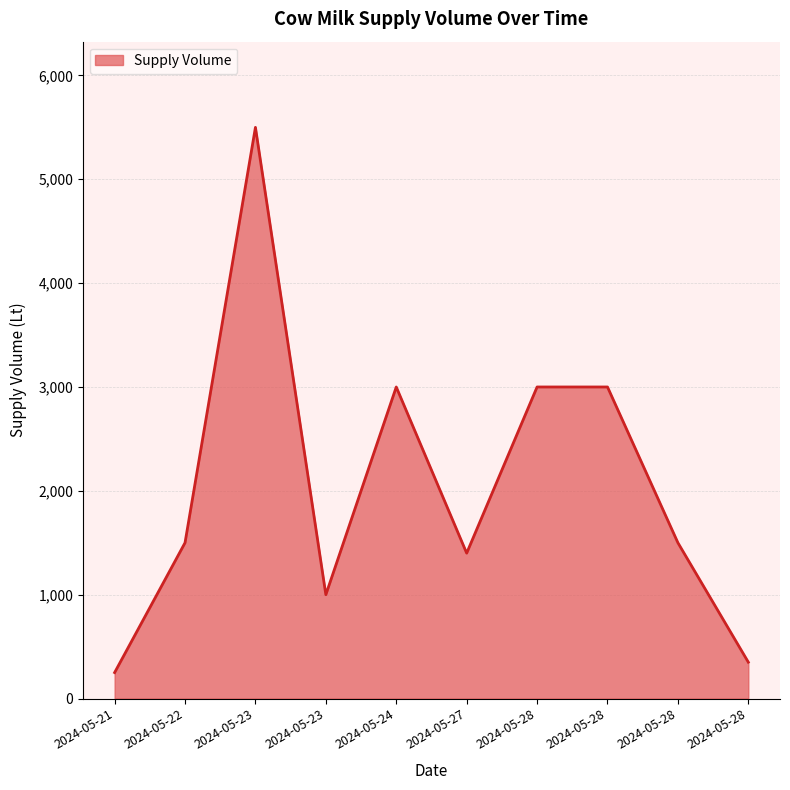

What is the greatest value displayed?

5500